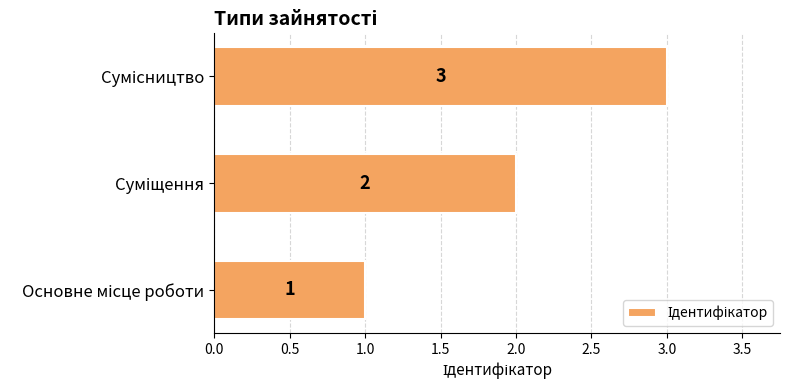

What is the greatest value displayed?

3